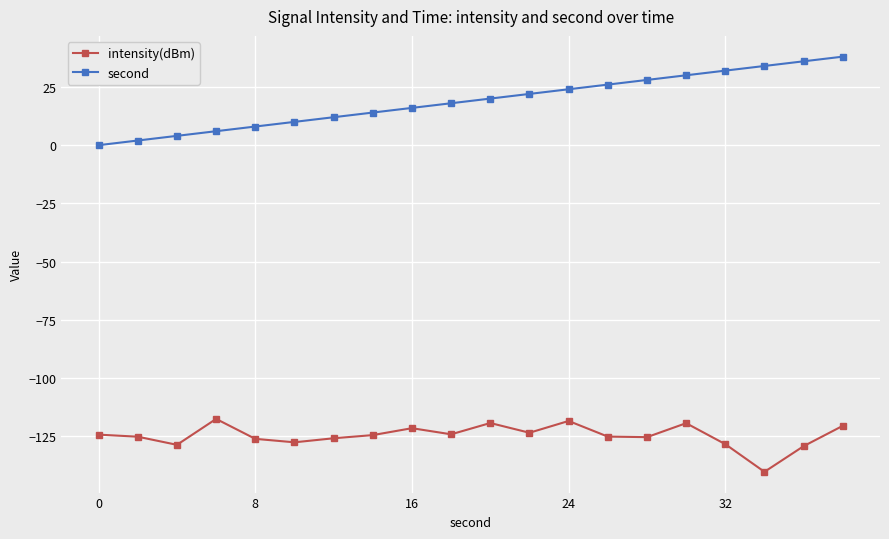

How many values in the second series are below 20?

10